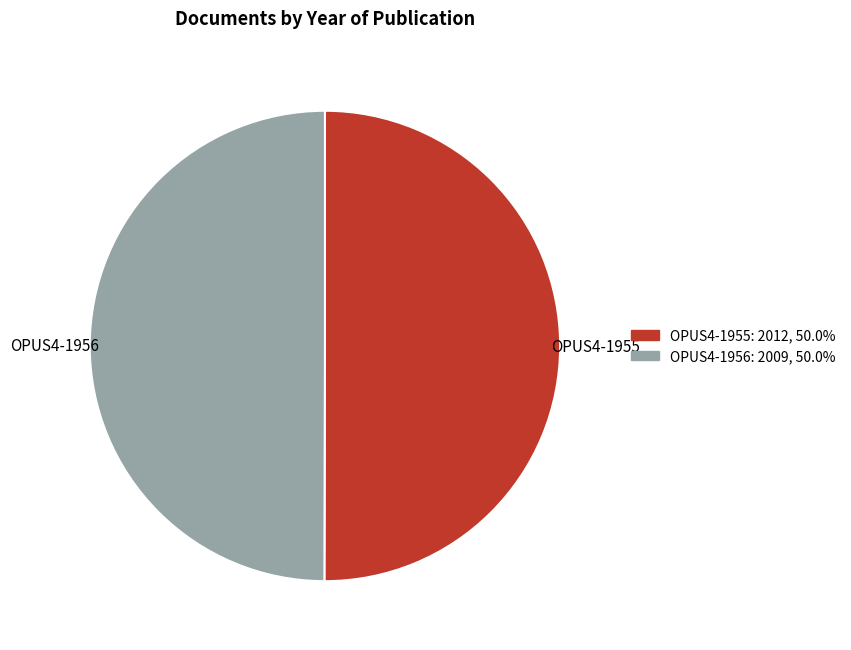

What is the ratio of the value at OPUS4-1955 to the value at OPUS4-1956?

1.0